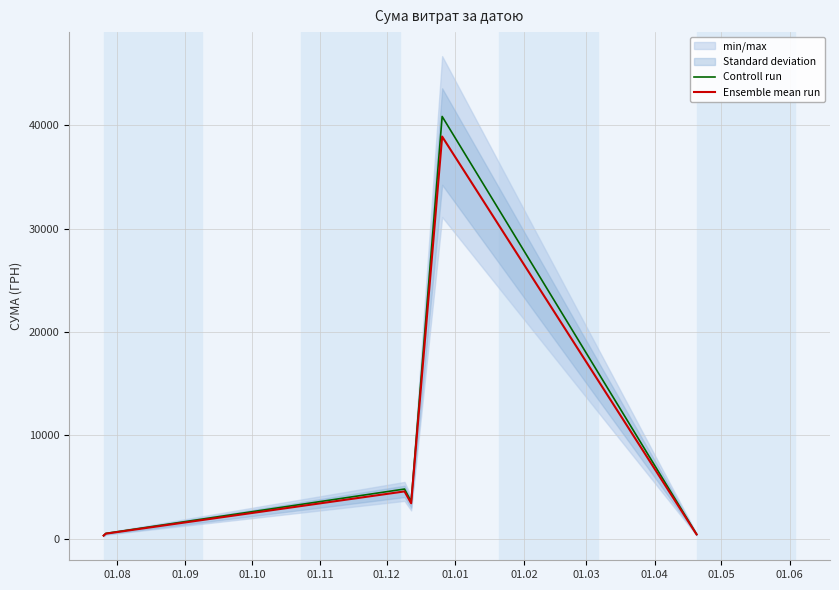

Which series has the widest spread of values?

Controll run